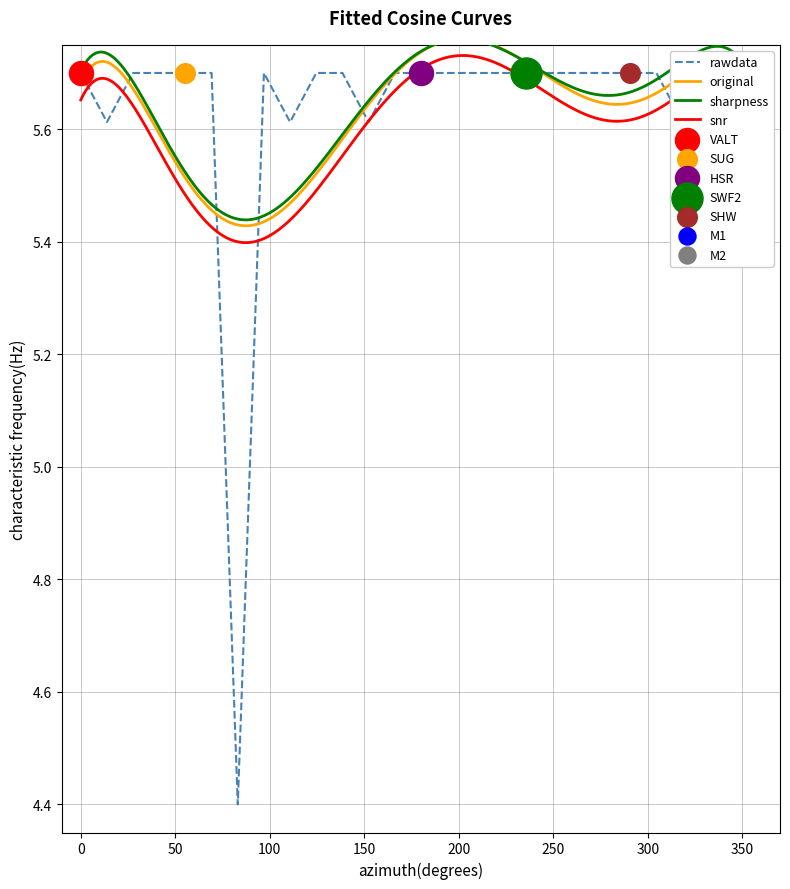

What is the ratio of the value at 15 to the value at 25?

1.0